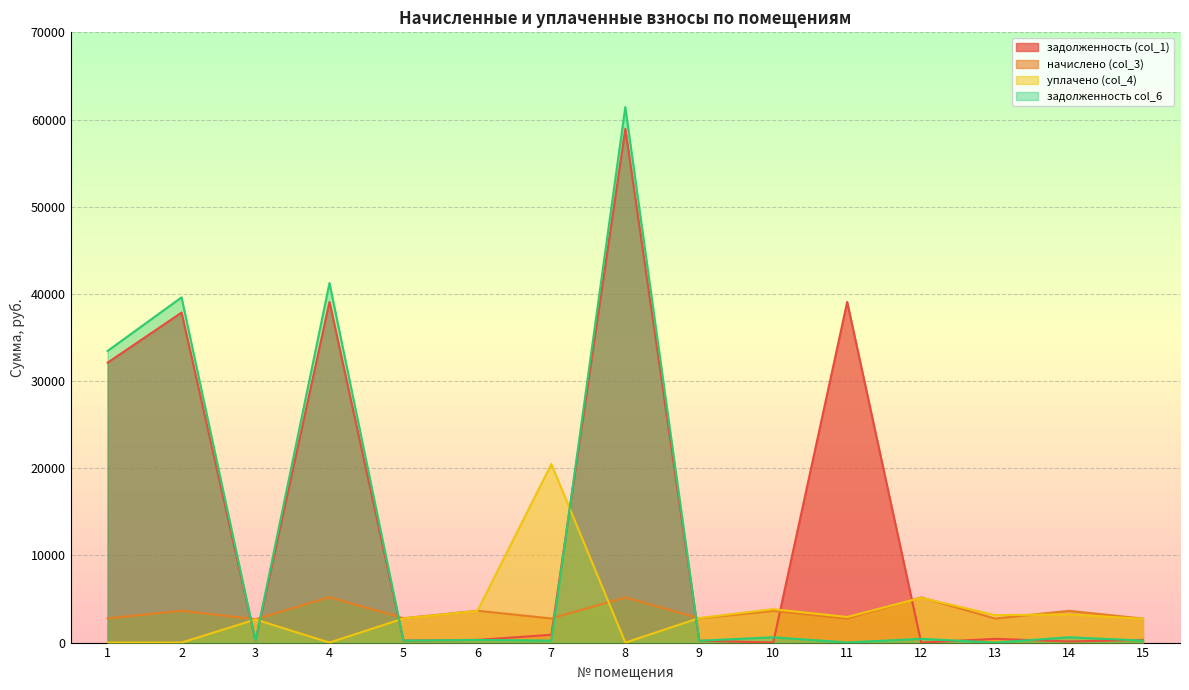

Reading left to right, extract all data points from this chart.

задолженность (col_1): 32108.9	37853.0	223.0	39073.9	232.7	305.3	895.6	58927.7	215.5	0.0	39073.9	0.0	432.1	125.7	307.5
начислено (col_3): 2774.3	3654.6	2676.5	5210.8	2792.0	3654.6	2765.4	5184.0	2783.2	3628.0	2747.6	5184.0	2756.5	3645.7	2747.6
уплачено (col_4): 0.0	0.0	2653.0	0.0	2767.1	3621.9	20474.6	0.0	2814.5	3834.8	2935.6	5138.5	3148.3	3235.6	2723.7
задолженность col_6: 33455.5	39599.3	223.8	41242.6	233.1	304.6	231.2	61424.3	215.3	604.7	16.9	432.0	0.0	607.6	229.0